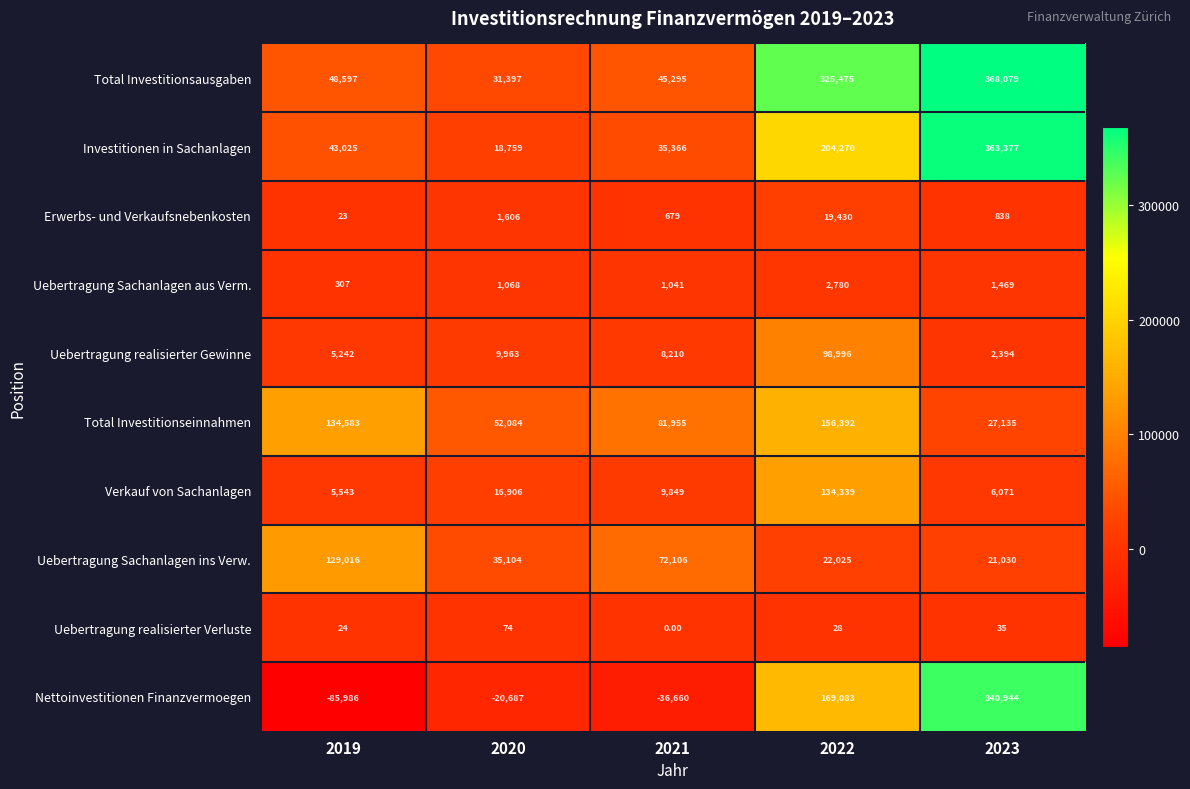

How many data points in Nettoinvestitionen Finanzvermoegen are less than -20687?

2